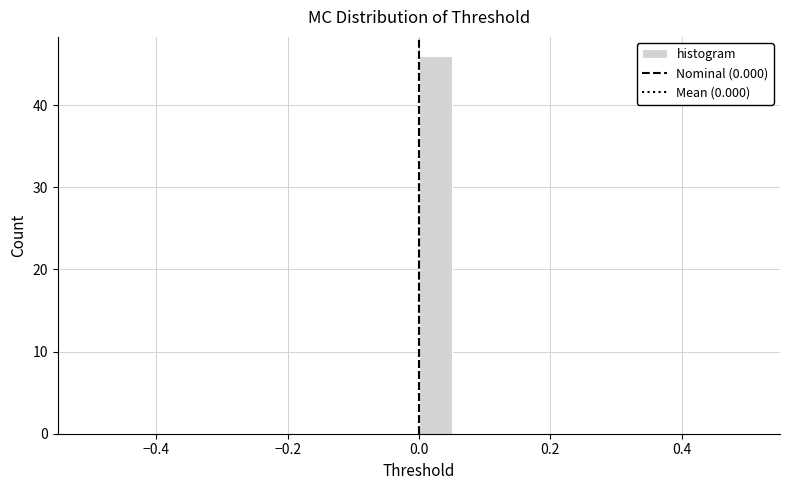

Read against the x-axis, roughly where is the centre of the tallest bar?

0.02